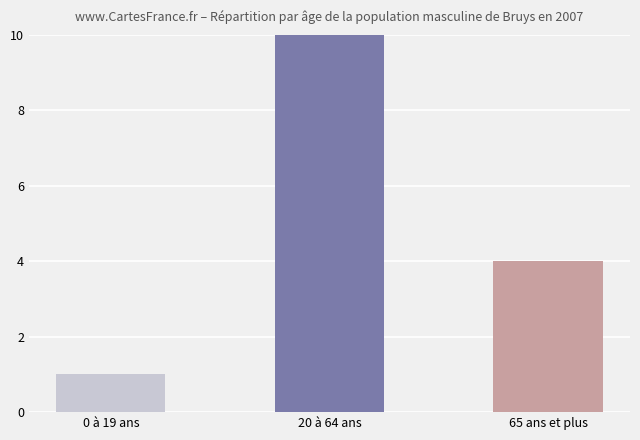

The chart shows a value of 15 at 20 à 64 ans. True or false?

True